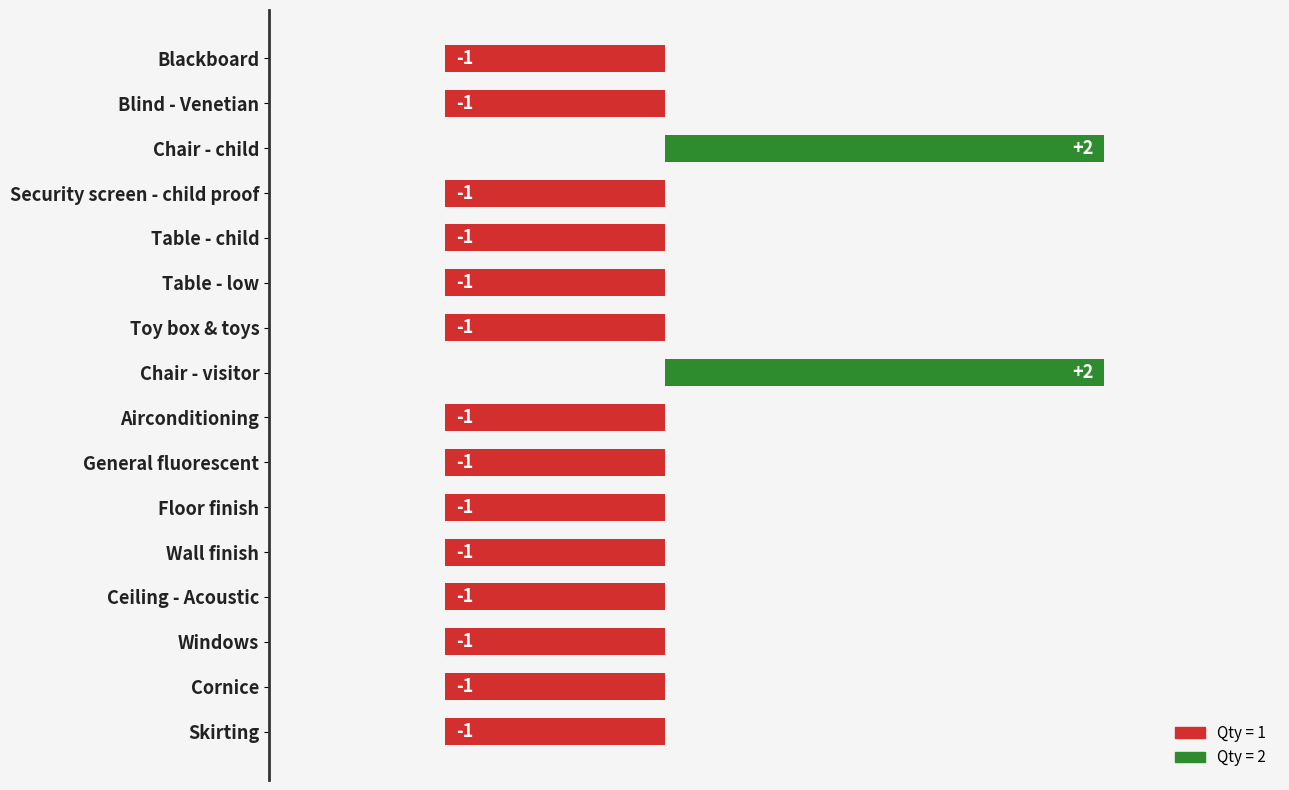

Count the values in the range -1 to 0.

14